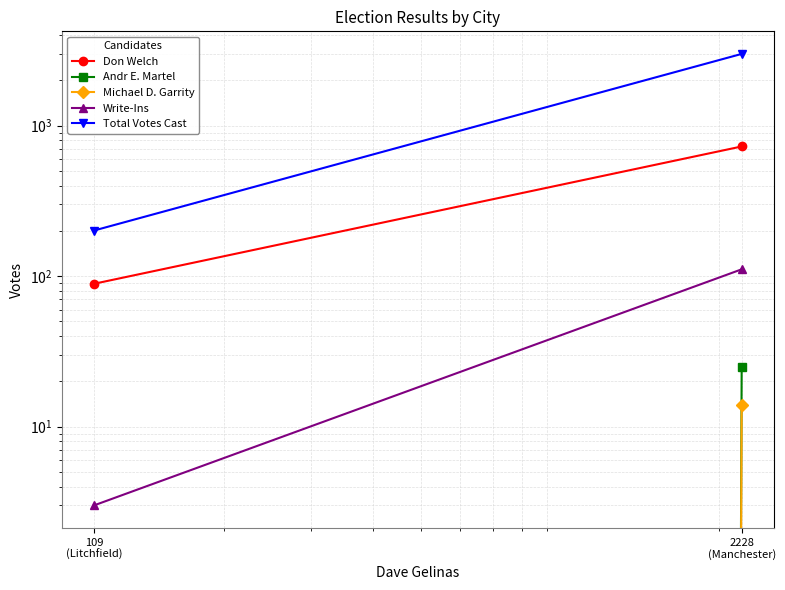

Where is Total Votes Cast nearest to the value 1598?

109
(Litchfield)